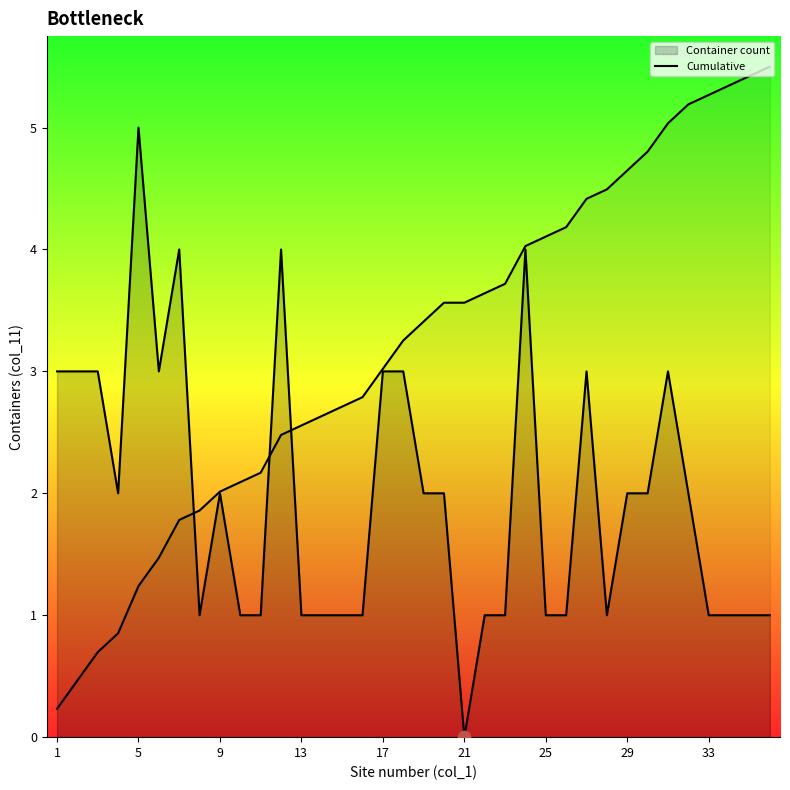

How many lines are shown in the chart?

2